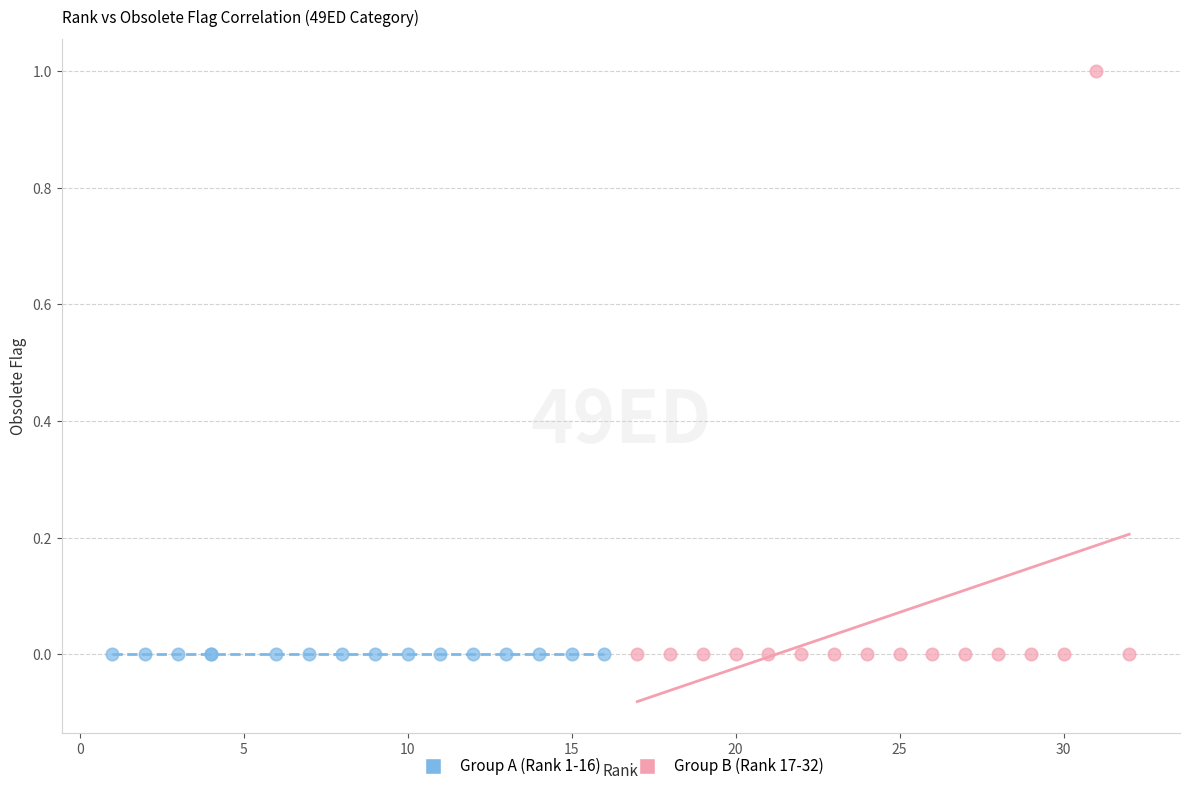

Which series contains the highest Y value?

Group B (Rank 17-32)